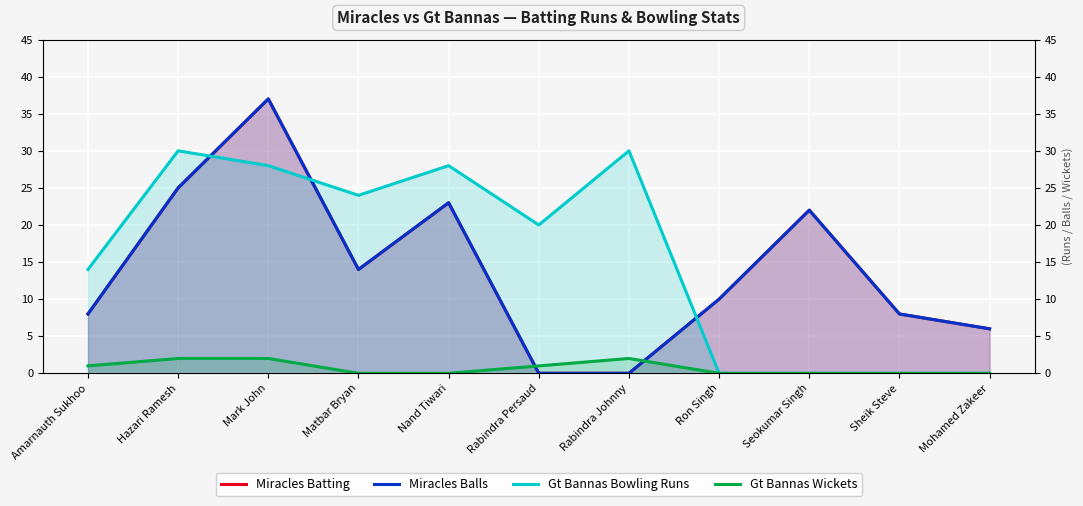

Between Hazari Ramesh and Rabindra Johnny, which is larger?

Hazari Ramesh